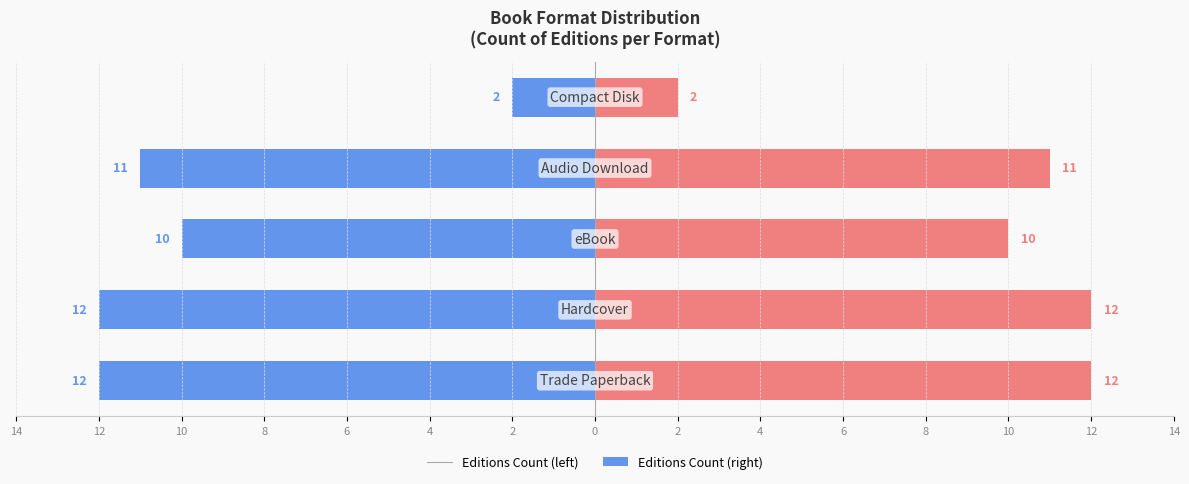

How many values in the Count (Left) series are below -11?

2